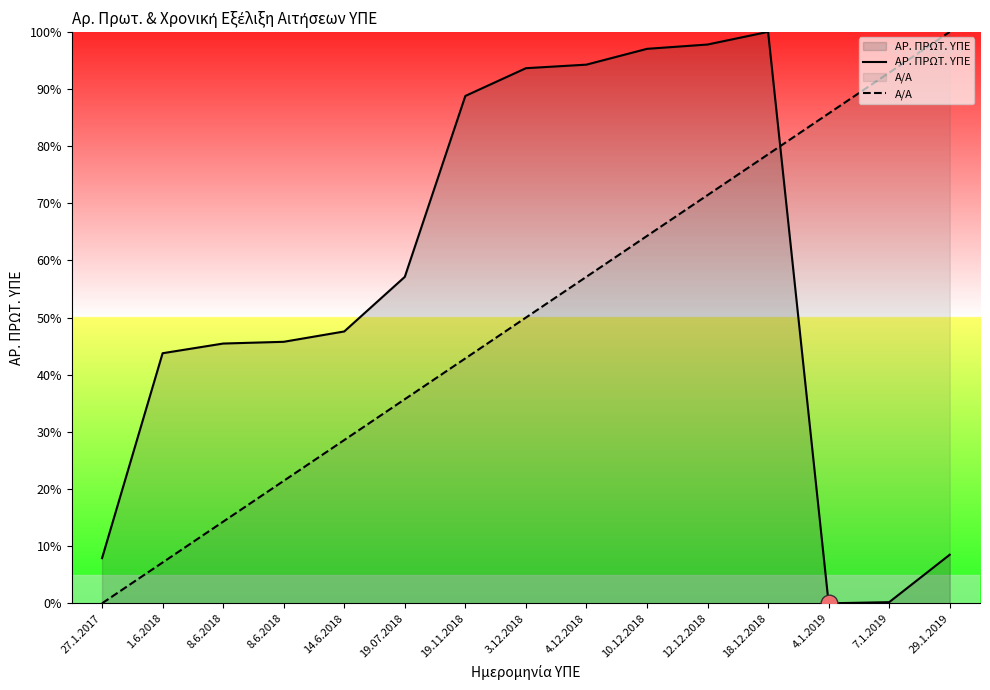

What is the sum of the Α/Α values at 4.12.2018 and 10.12.2018?

121.4